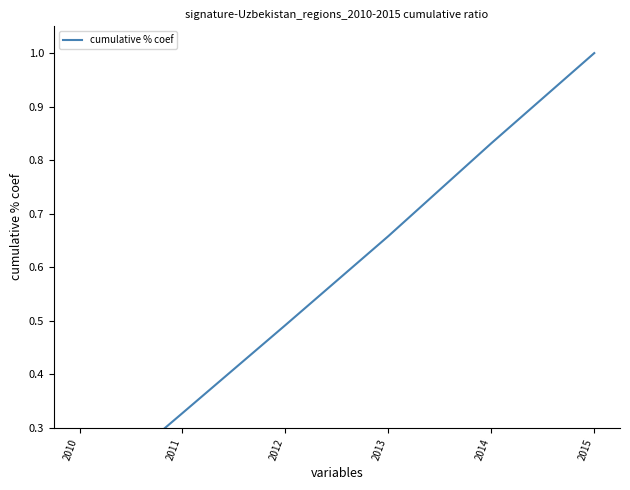

What is the average value?

0.6